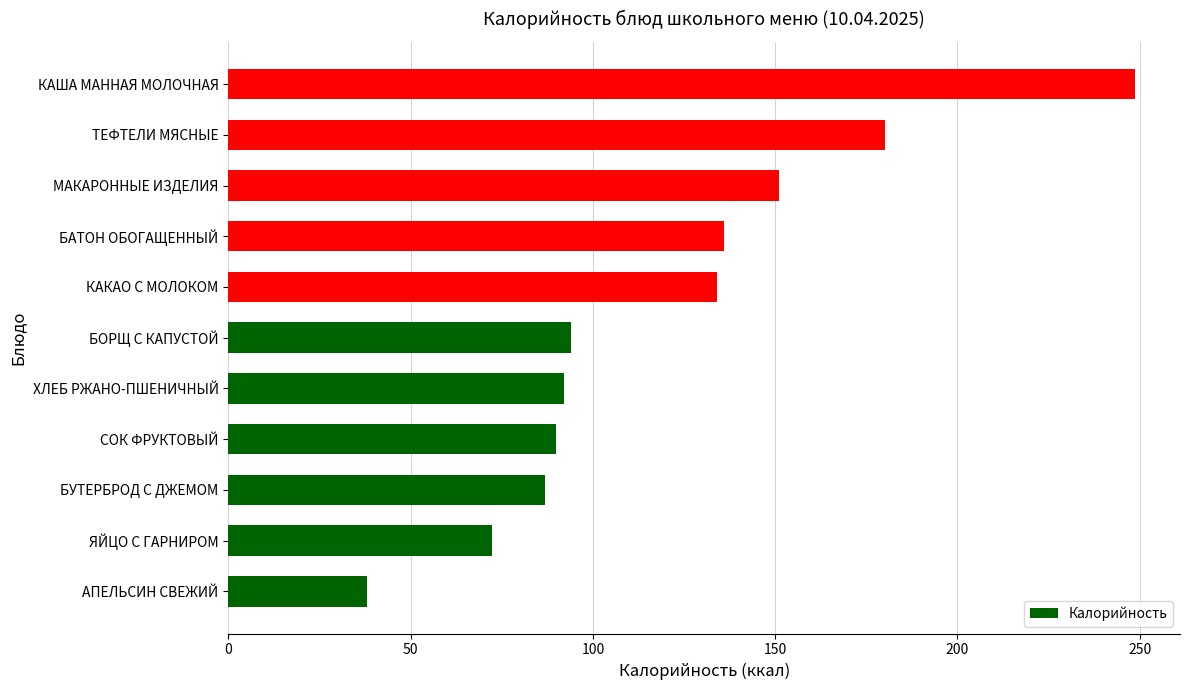

At which label is the value closest to 143?

БАТОН ОБОГАЩЕННЫЙ